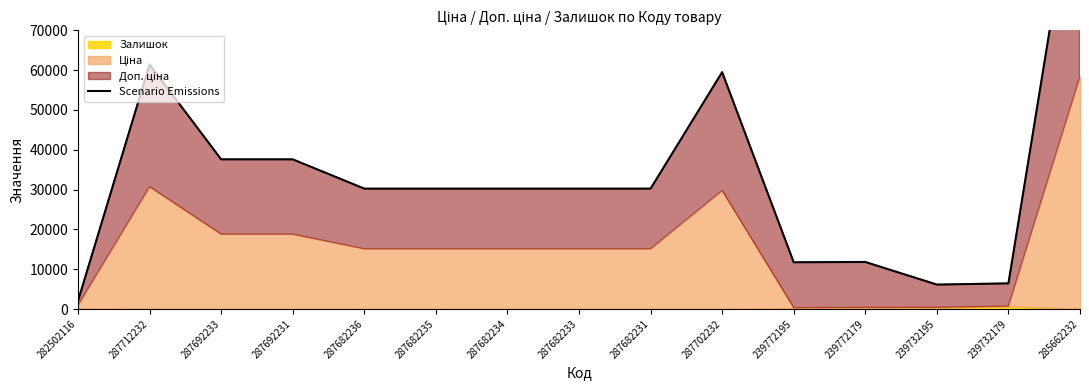

How many interior local valleys (lower than both neighbors) does the data have?

2